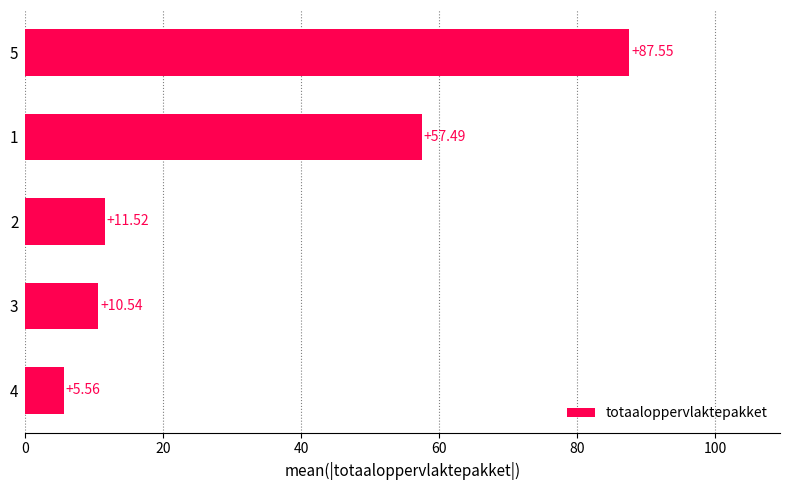

Are the bars horizontal?

Yes